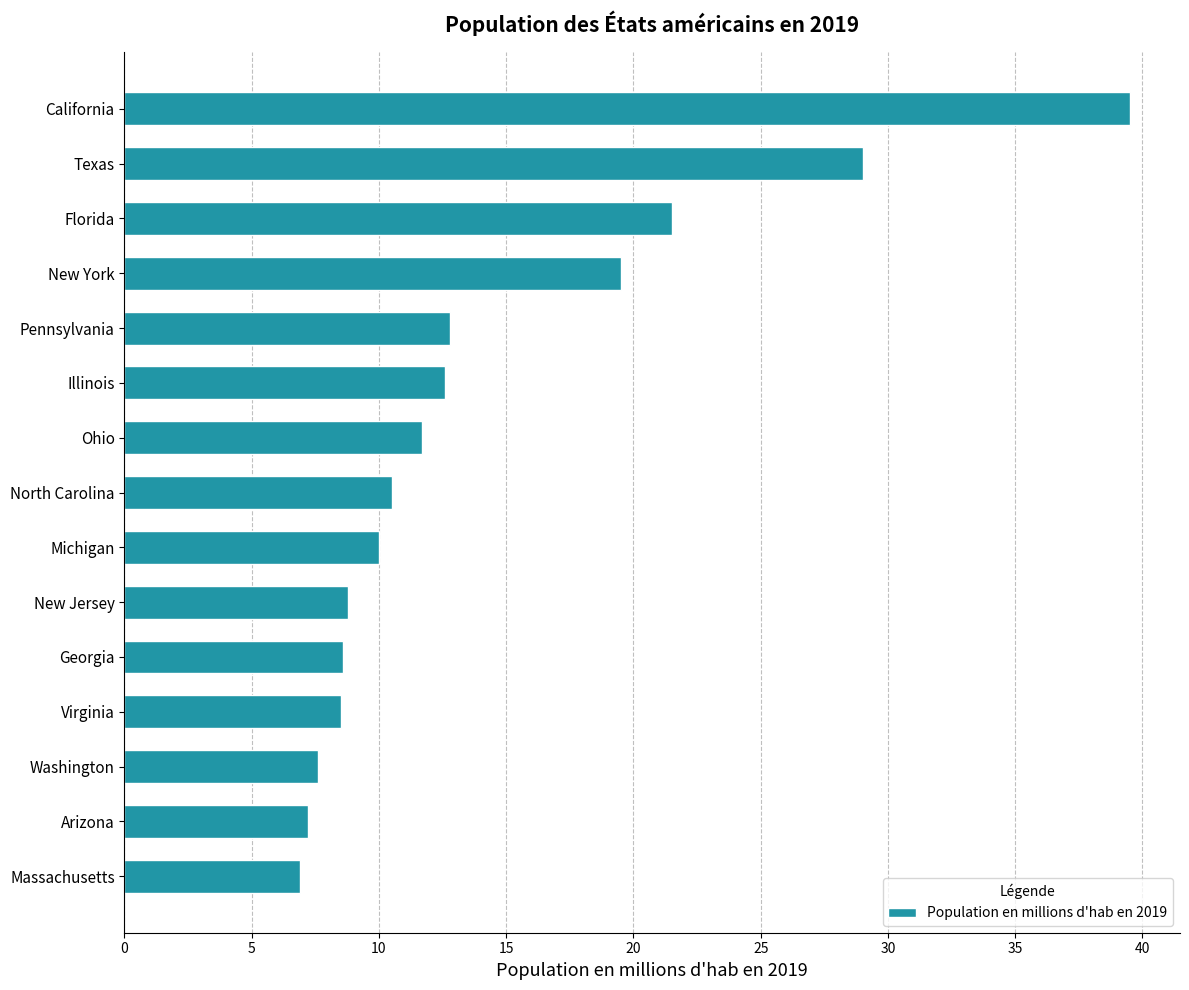

Is it true that the value at California is 39.5?

True